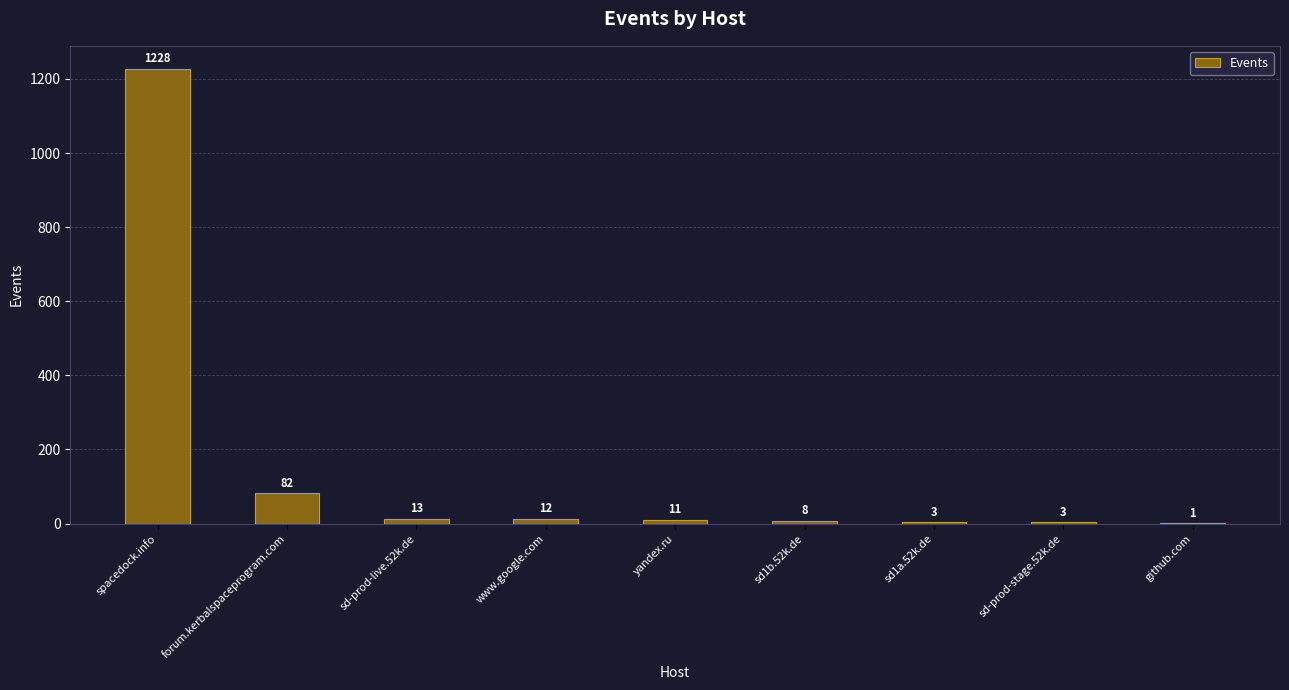

How many series are shown in this chart?

1